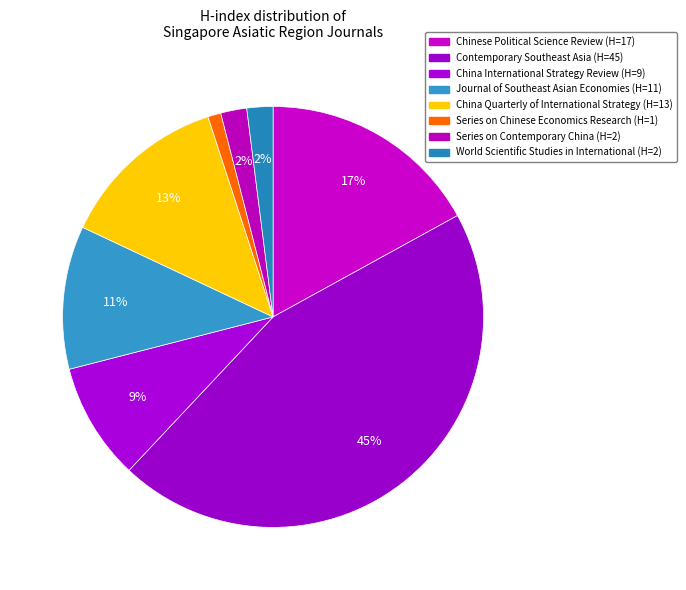

How many segments does this pie chart have?

8